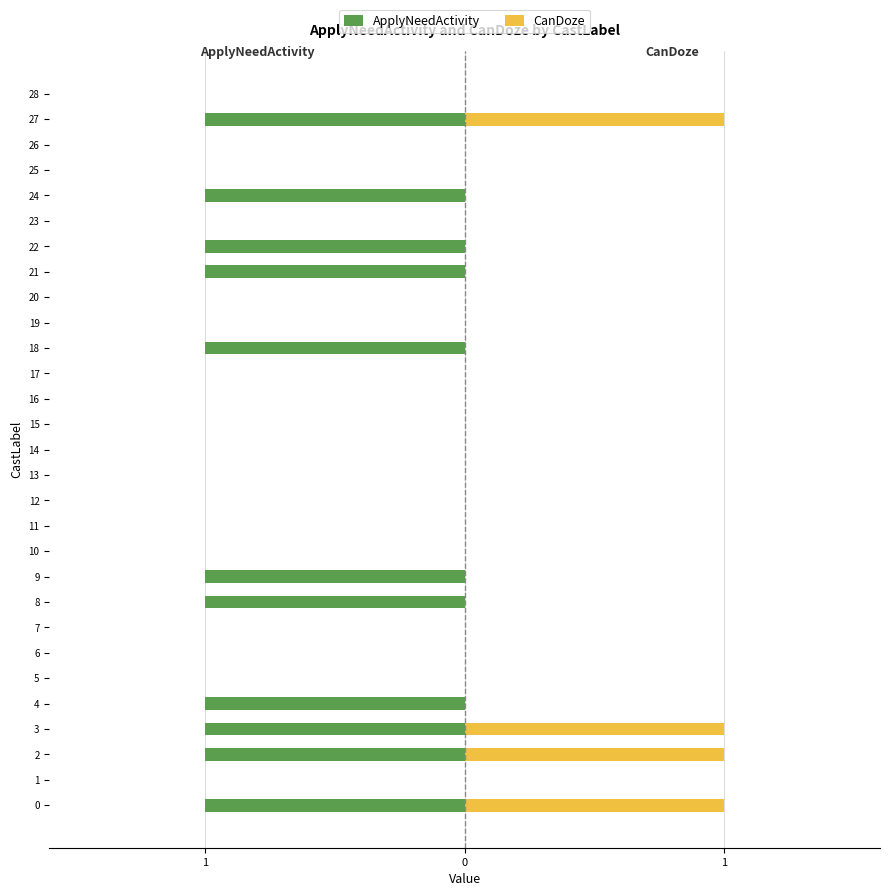

The value of CanDoze at 21 is 0. True or false?

True